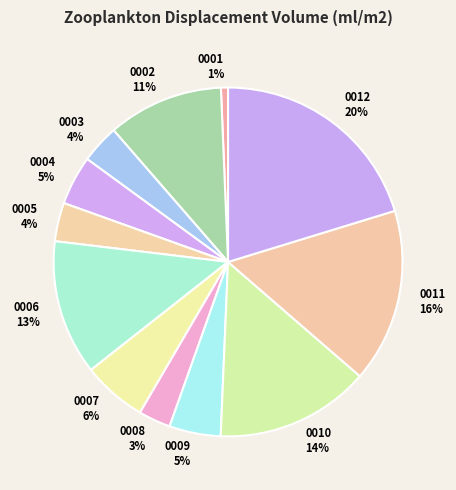

To the nearest percent, what portion does 0008 represent?

3%